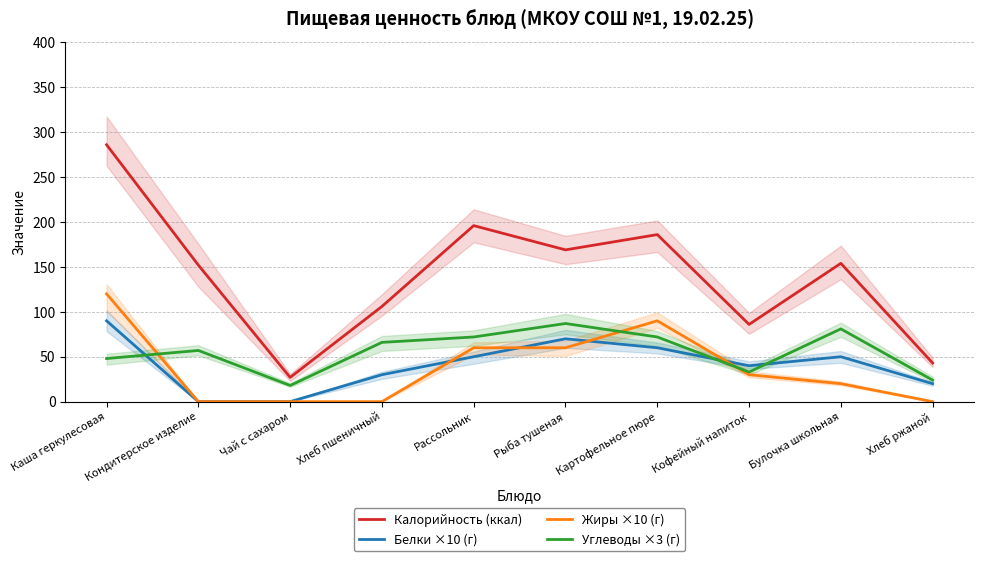

What is the label of the 5th point from the right?

Рыба тушеная